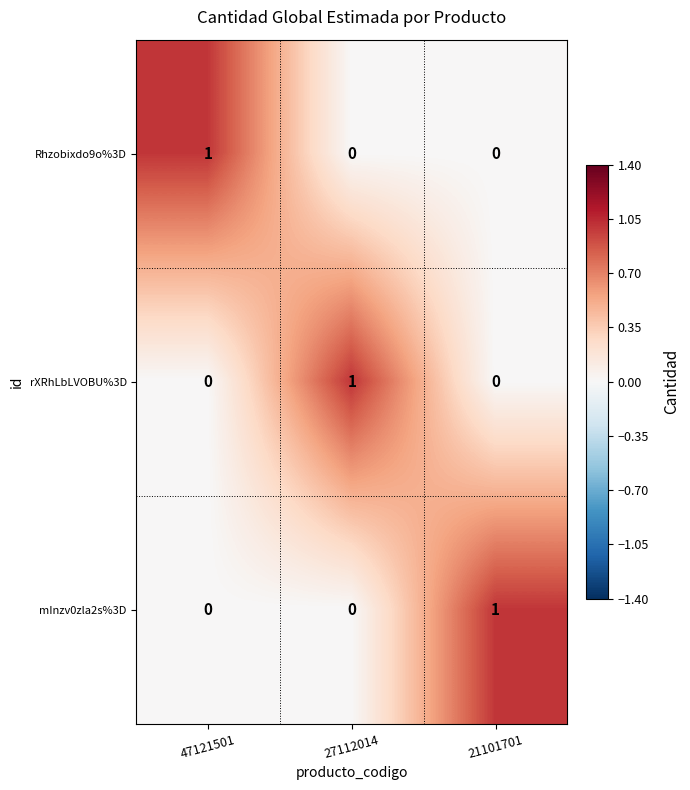

Count the mInzv0zla2s%3D values in the range 0 to 1.

3